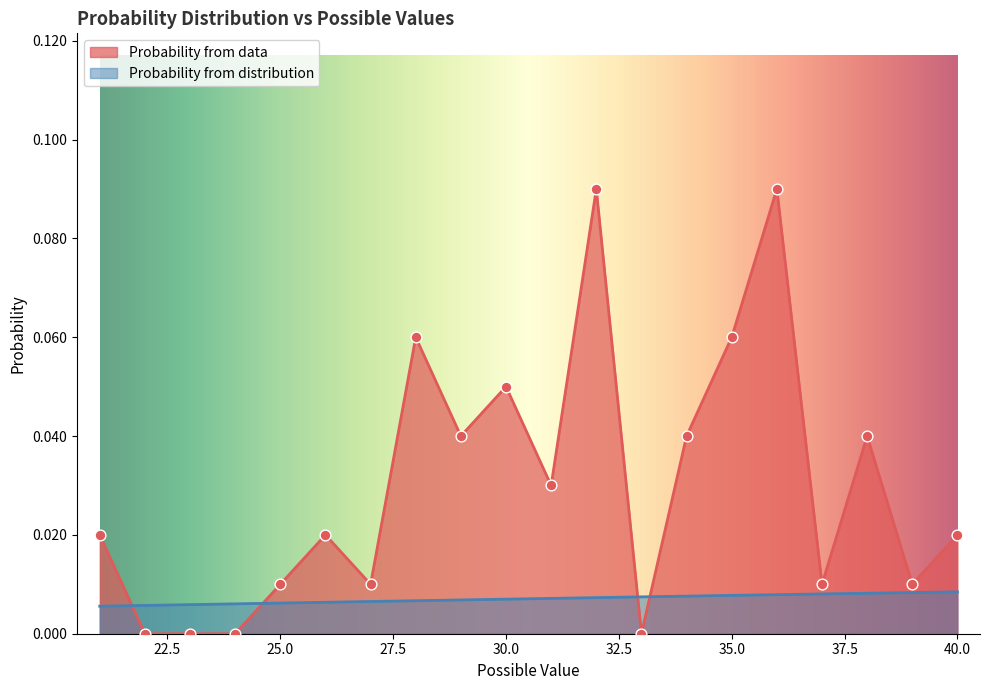

What are all the series names shown in the legend?

Probability from data, Probability from distribution